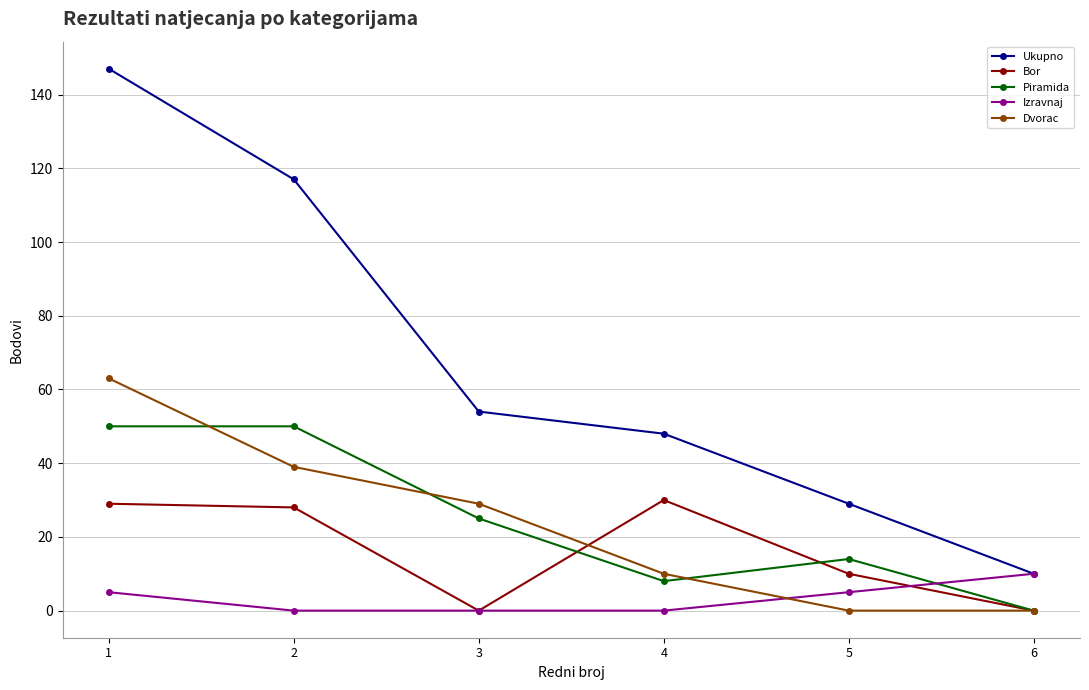

Reading left to right, what are all the values shown in this chart?

Ukupno: 147	117	54	48	29	10
Bor: 29	28	0	30	10	0
Piramida: 50	50	25	8	14	0
Izravnaj: 5	0	0	0	5	10
Dvorac: 63	39	29	10	0	0